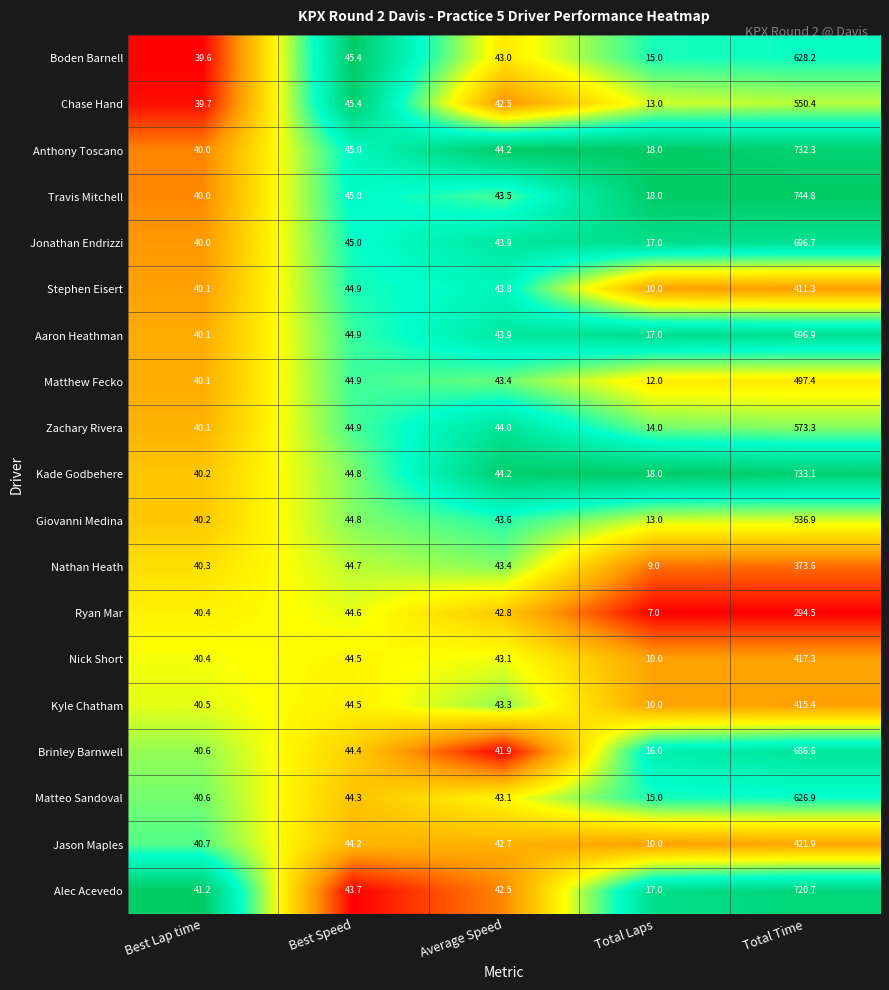

Which series changed the most between Best Speed and Total Laps?

Ryan Mar